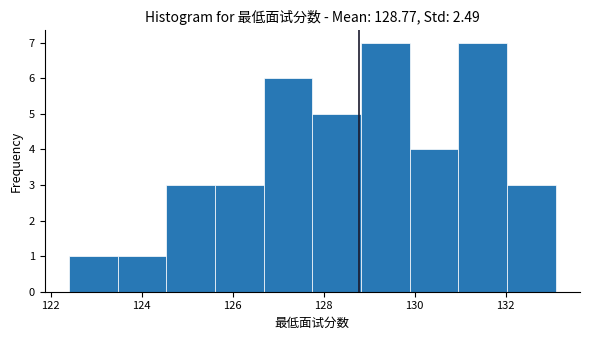

Reading left to right, transcribe this chart: for each bar, give the range it covers on the x-axis and its height. Neither the bar edges nor the heights are printed on the chart, so give them approximately, as read against the axes.

122.4 to 123.4: 1
123.4 to 124.6: 1
124.6 to 125.6: 3
125.6 to 126.6: 3
126.6 to 127.8: 6
127.8 to 128.8: 5
128.8 to 129.8: 7
129.8 to 131.0: 4
131.0 to 132.0: 7
132.0 to 133.2: 3